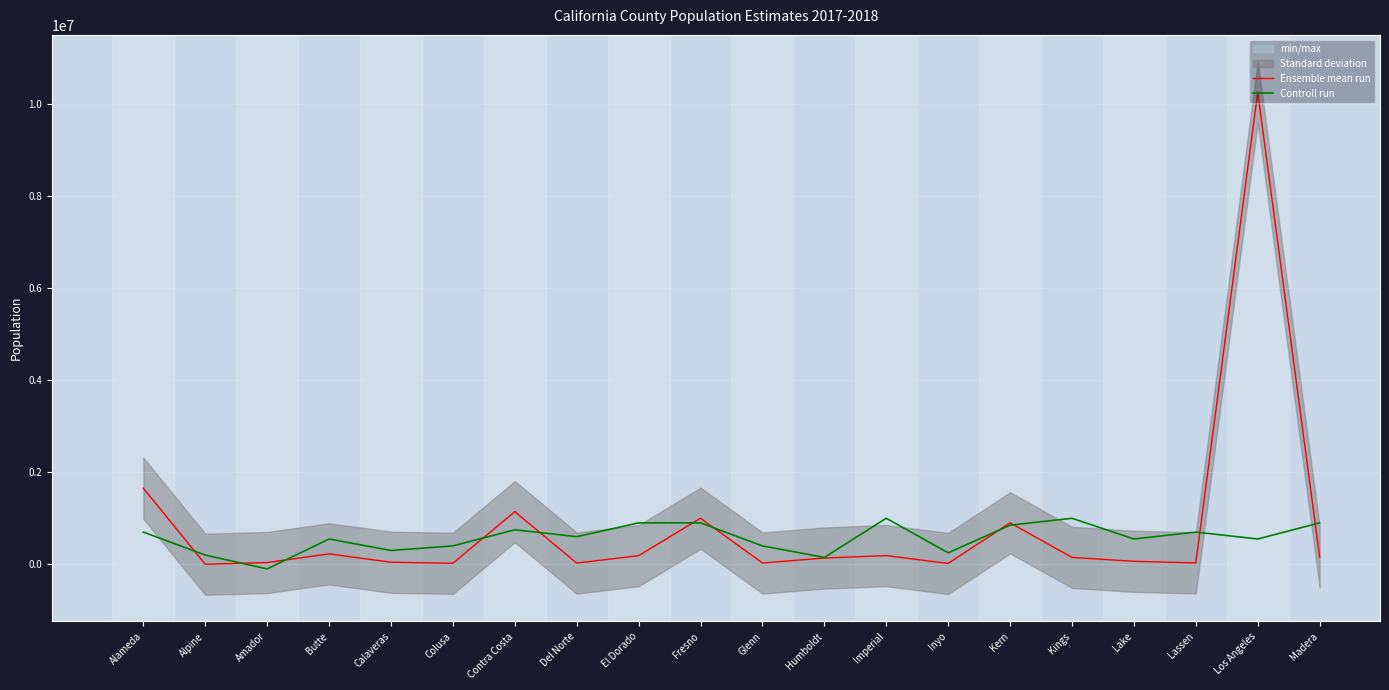

What is the total value across all series at Colusa?

422074.0